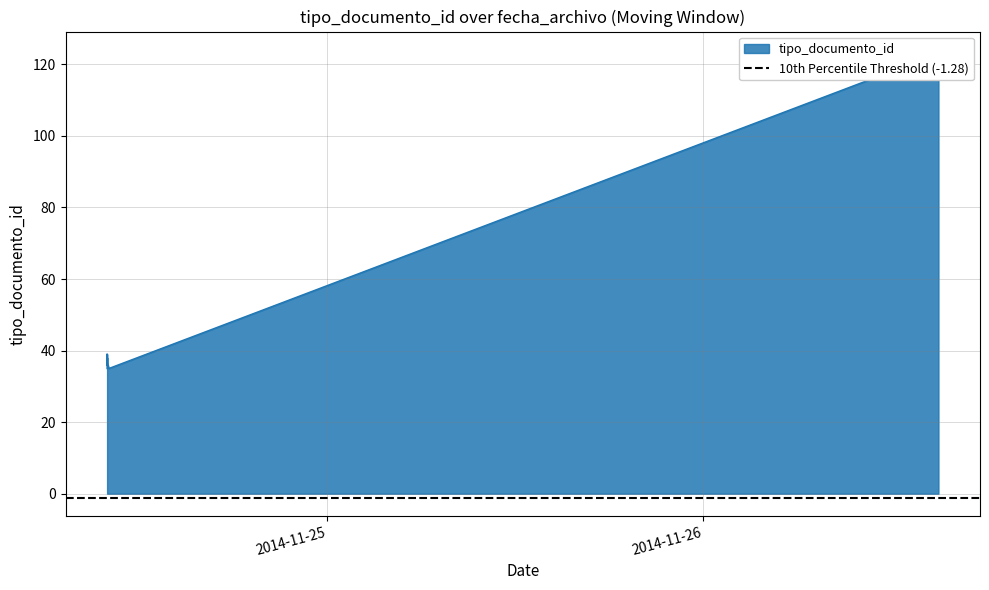

How many lines are shown in the chart?

1